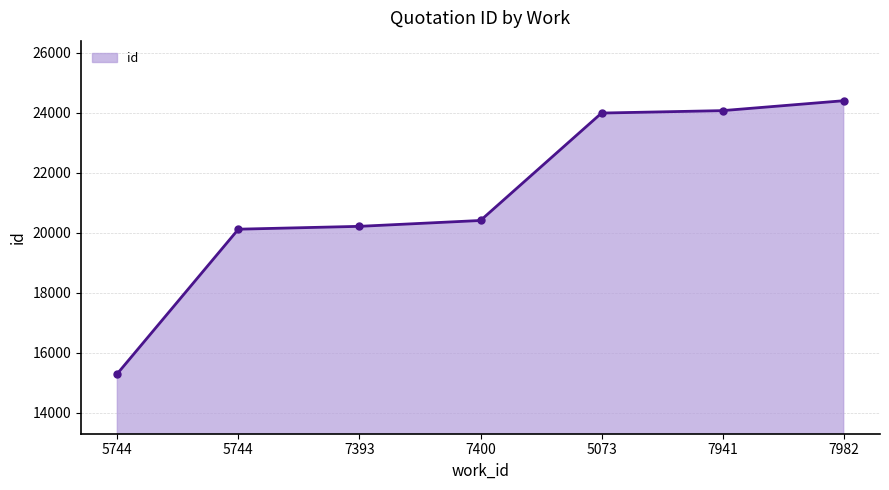

Rank the categories by value from lowest to highest.

5744, 5744, 7393, 7400, 5073, 7941, 7982